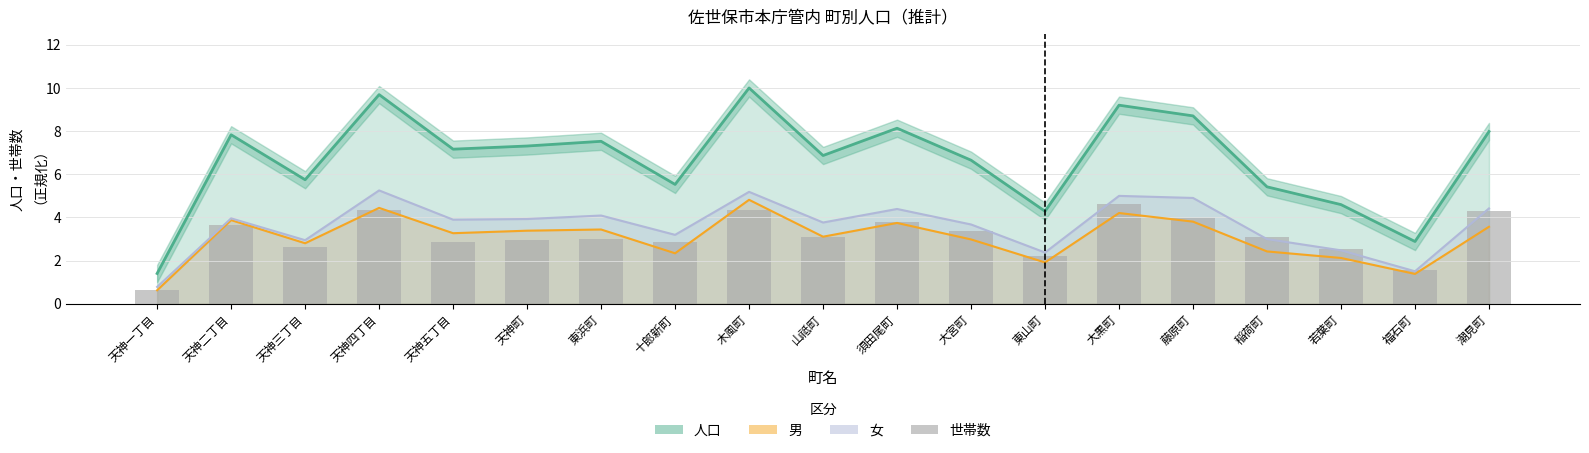

Where does the data first go above 3?

天神二丁目